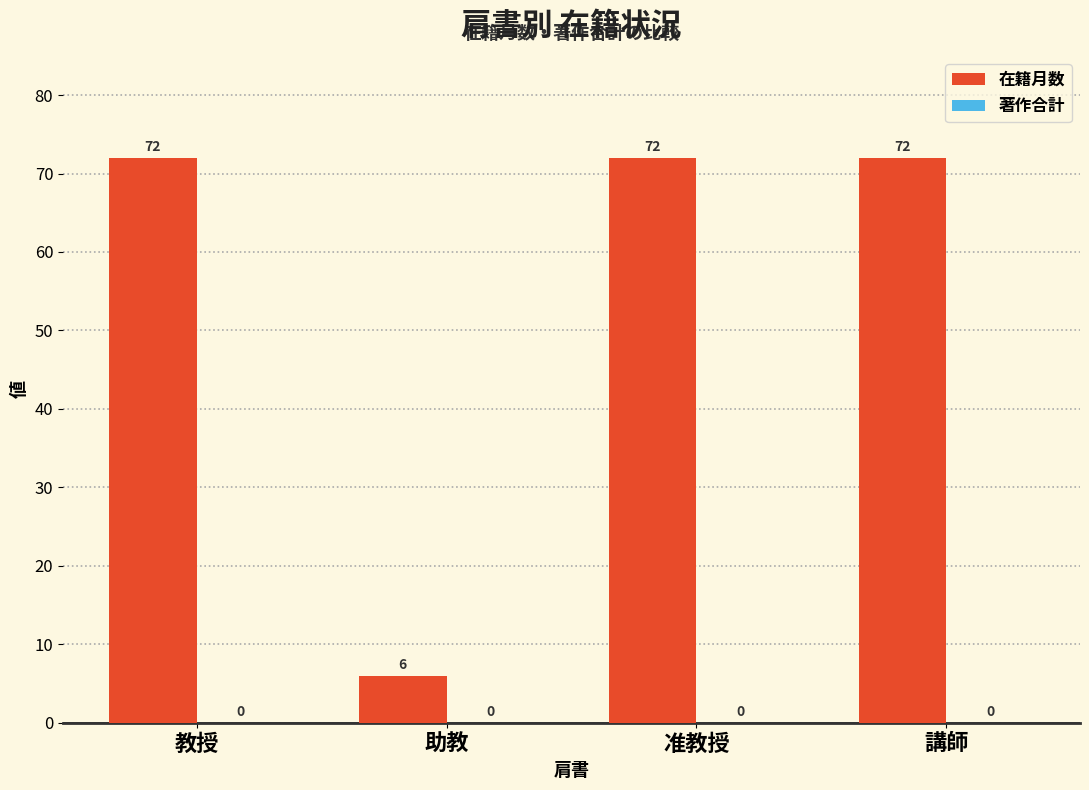

Are the bars grouped side by side (vs. stacked)?

No